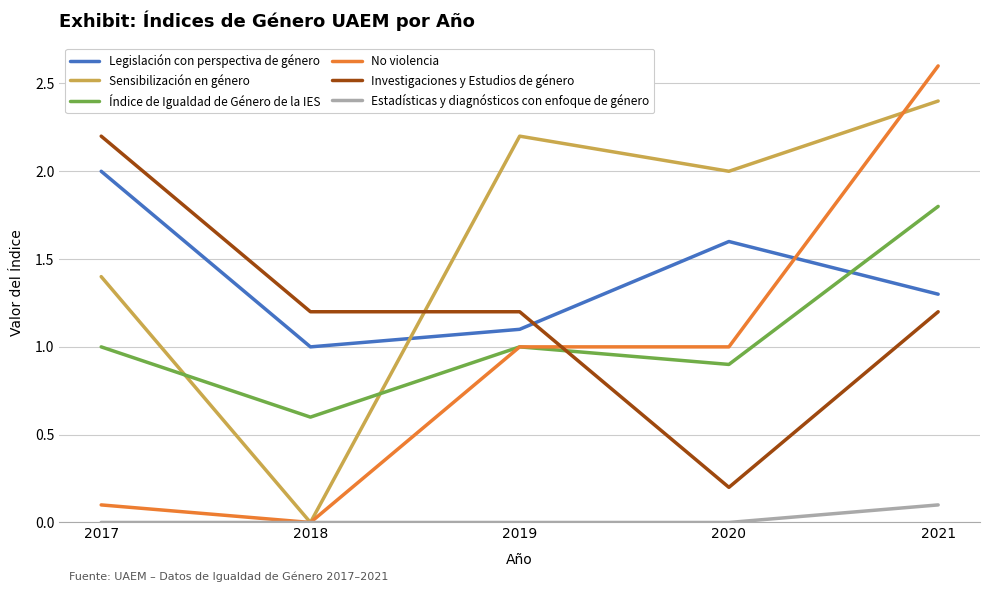

At which category does Sensibilización en género reach its first local peak?

2019